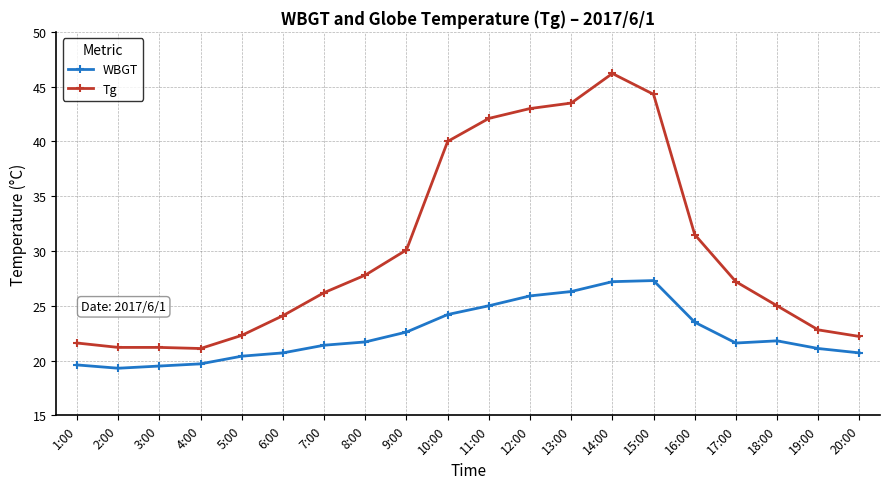

The value of Tg at 14:00 is 46.2. True or false?

True